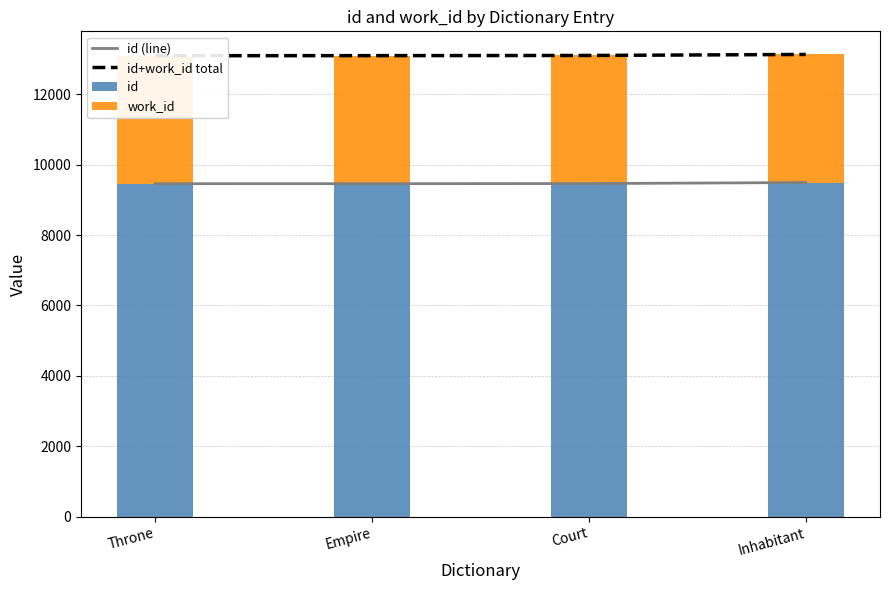

Reading left to right, what are all the values shown in this chart?

id (line): 9459	9460	9463	9492
id+work_id total: 13096	13098	13103	13132
id: 9459	9460	9463	9492
work_id: 3637	3638	3640	3640